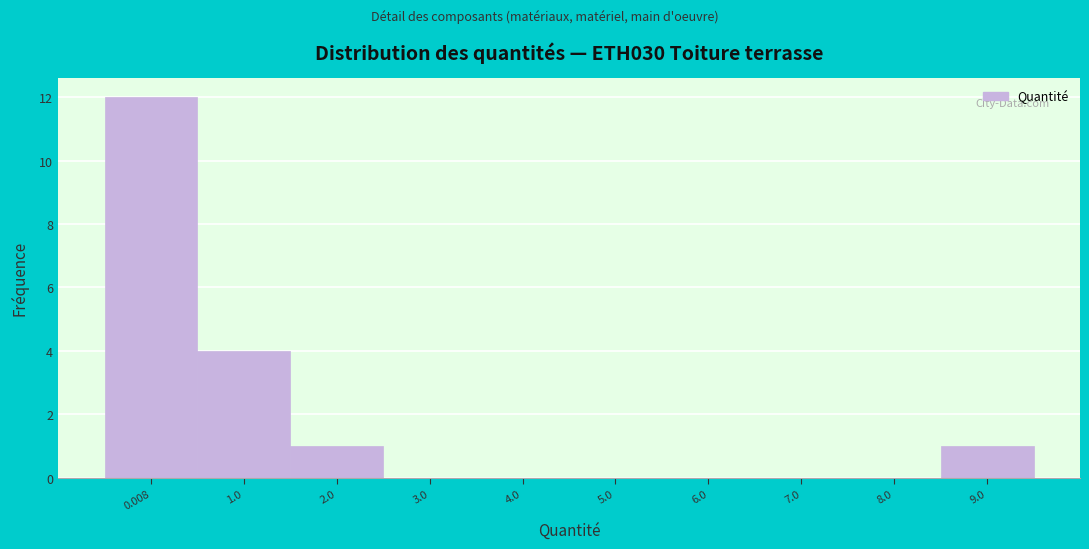

Reading right to left, list all the values displayed in this chart.

9.0=1	8.0=0	7.0=0	6.0=0	5.0=0	4.0=0	3.0=0	2.0=1	1.0=4	0.008=12